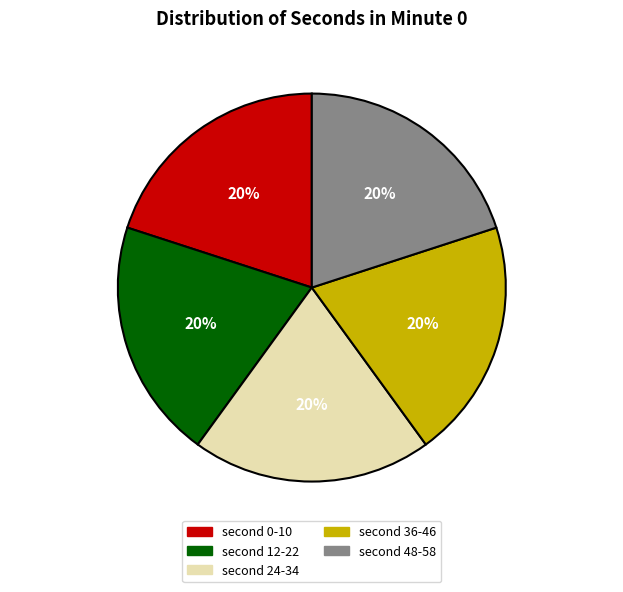

Is there any slice that represents more than half of the pie?

No